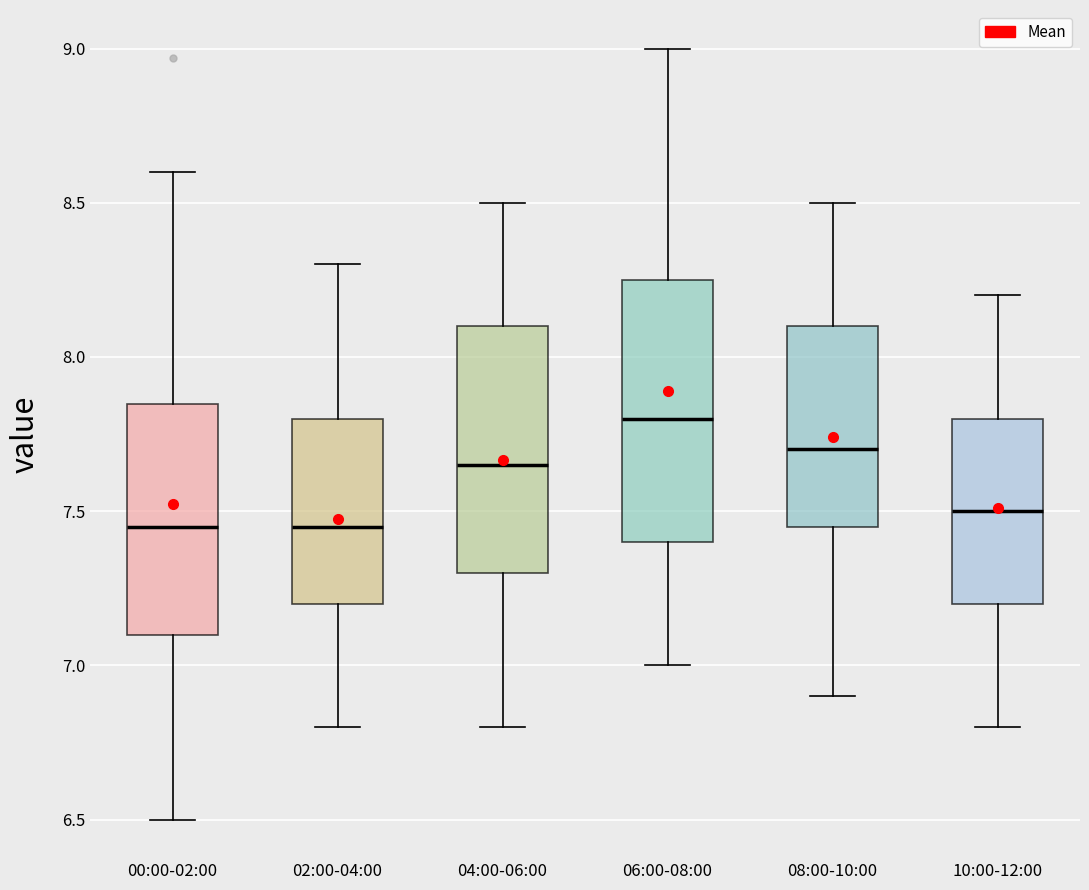

Reading left to right, transcribe this box plot: for each box, give where its median line is, the range the box spans, and where its two whiskers end, as read against the y-axis. The values are not printed on the chart, so give them approximately, as read against the axis.

00:00-02:00: median 7.45, box 7.10 to 7.85, whiskers 6.50 to 8.60
02:00-04:00: median 7.45, box 7.20 to 7.80, whiskers 6.80 to 8.30
04:00-06:00: median 7.65, box 7.30 to 8.10, whiskers 6.80 to 8.50
06:00-08:00: median 7.80, box 7.40 to 8.25, whiskers 7.00 to 9.00
08:00-10:00: median 7.70, box 7.45 to 8.10, whiskers 6.90 to 8.50
10:00-12:00: median 7.50, box 7.20 to 7.80, whiskers 6.80 to 8.20